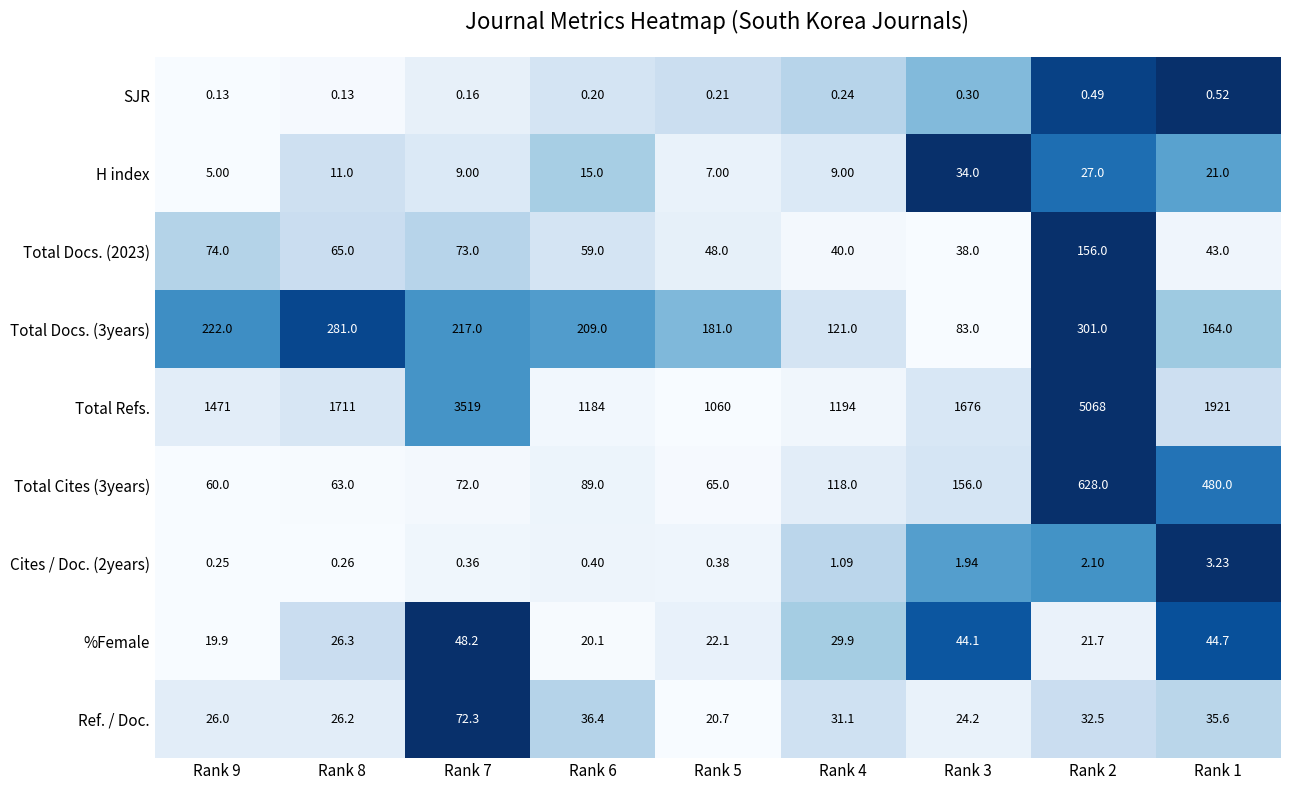

Is the value of Total Docs. (2023) at Rank 3 greater than the value of Total Docs. (3years) at Rank 5?

No